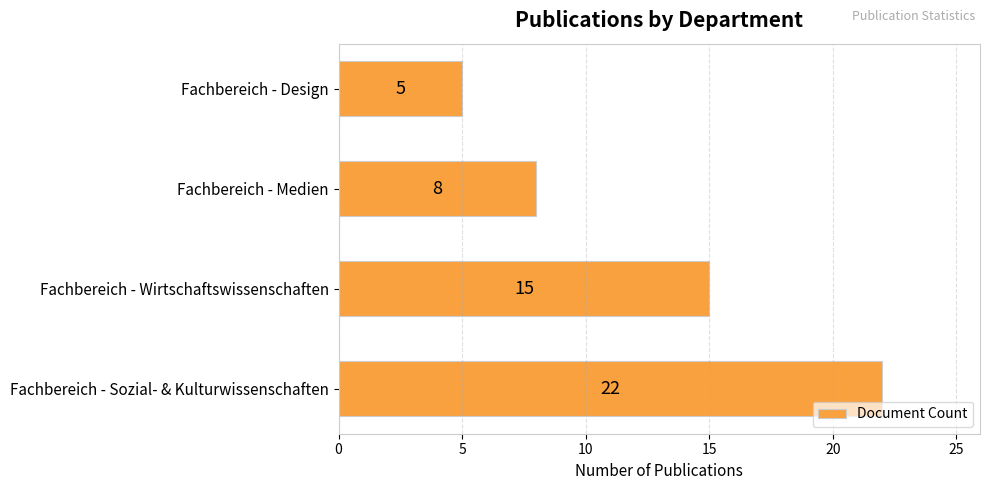

Reading top to bottom, transcribe all the data shown in this chart.

Fachbereich - Design=5	Fachbereich - Medien=8	Fachbereich - Wirtschaftswissenschaften=15	Fachbereich - Sozial- & Kulturwissenschaften=22